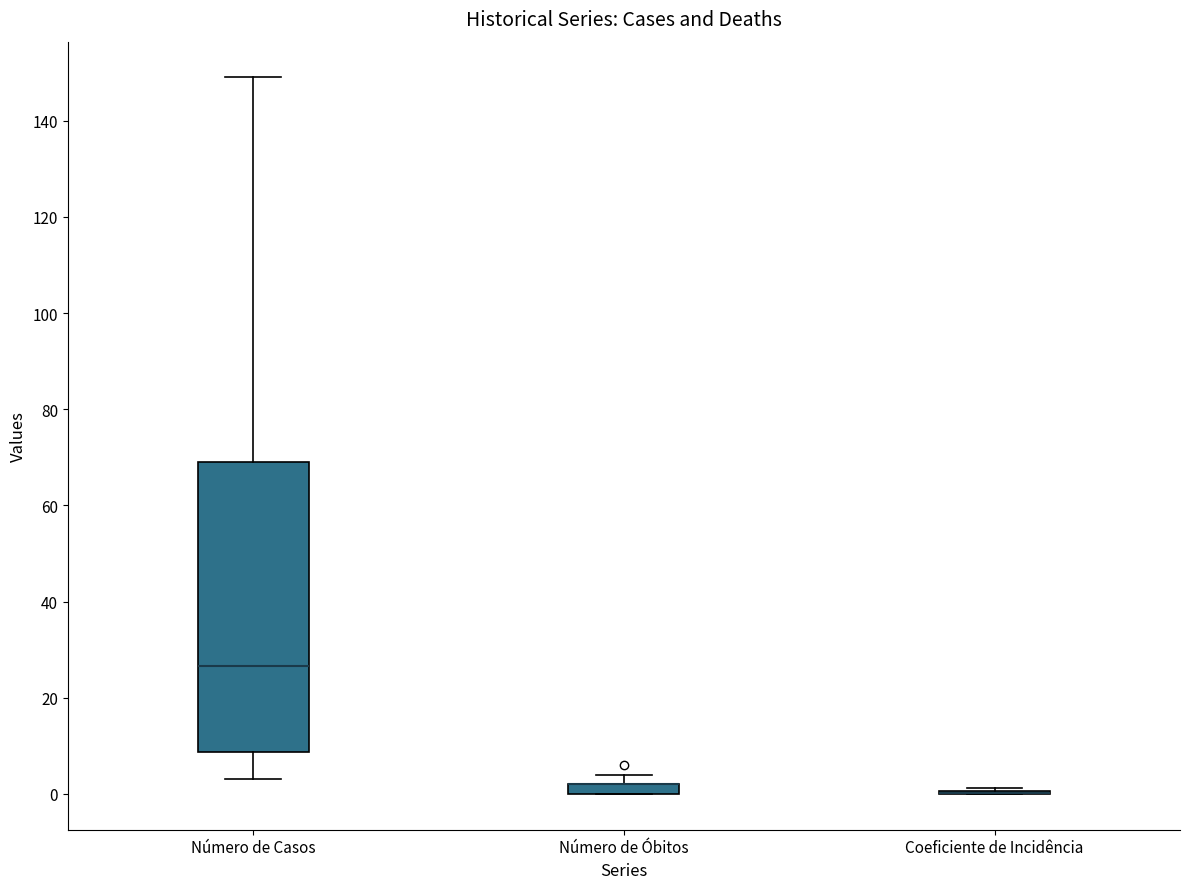

Where is the upper edge of the box for Número de Óbitos on the y-axis? The values are not printed on the chart, so give them approximately, as read against the axis.

2